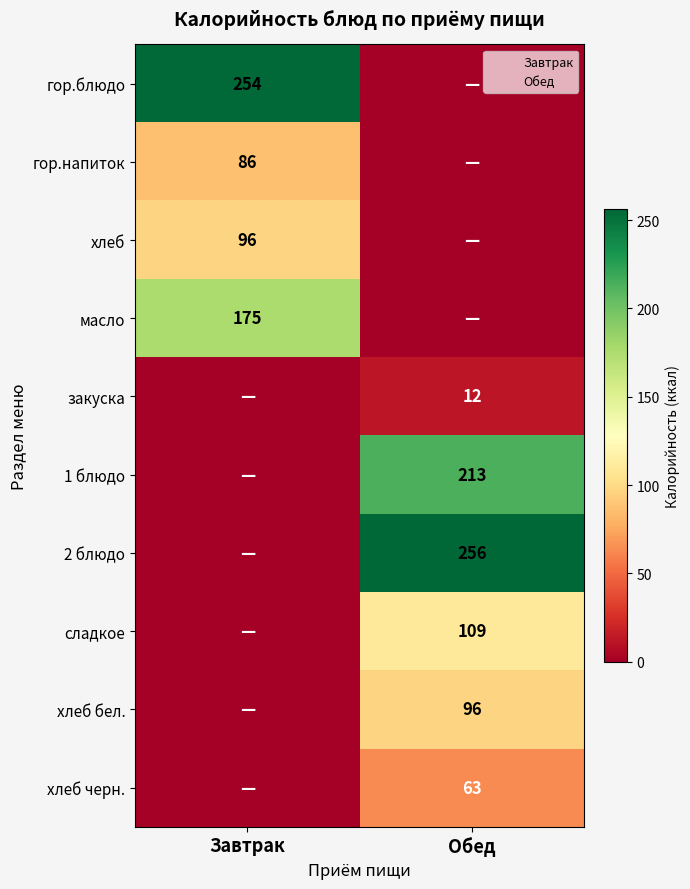

Which category has the lowest value across all series?

закуска